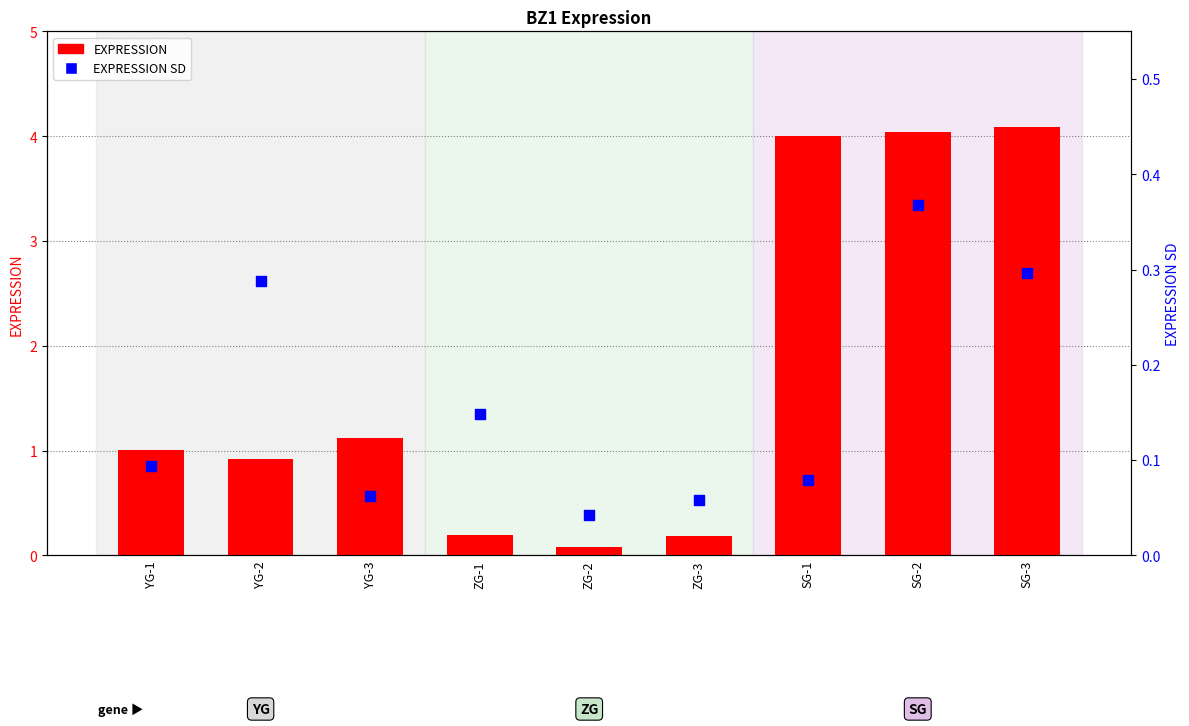

Which series reaches the maximum Y coordinate?

EXPRESSION